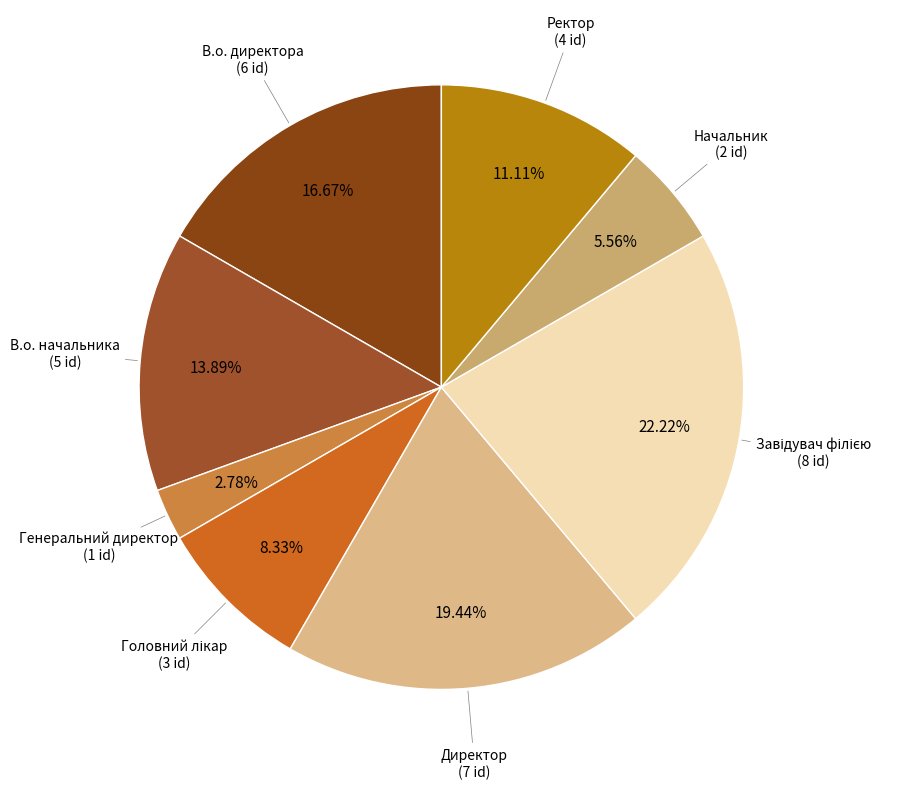

Rank the categories by value from lowest to highest.

Генеральний директор, Начальник, Головний лікар, Ректор, В.о. начальника, В.о. директора, Директор, Завідувач філією